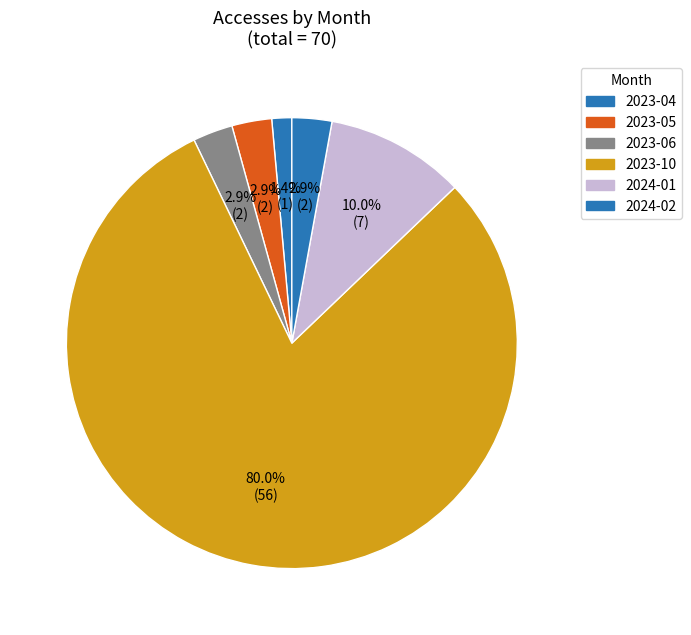

Which slice is the smallest?

2023-04